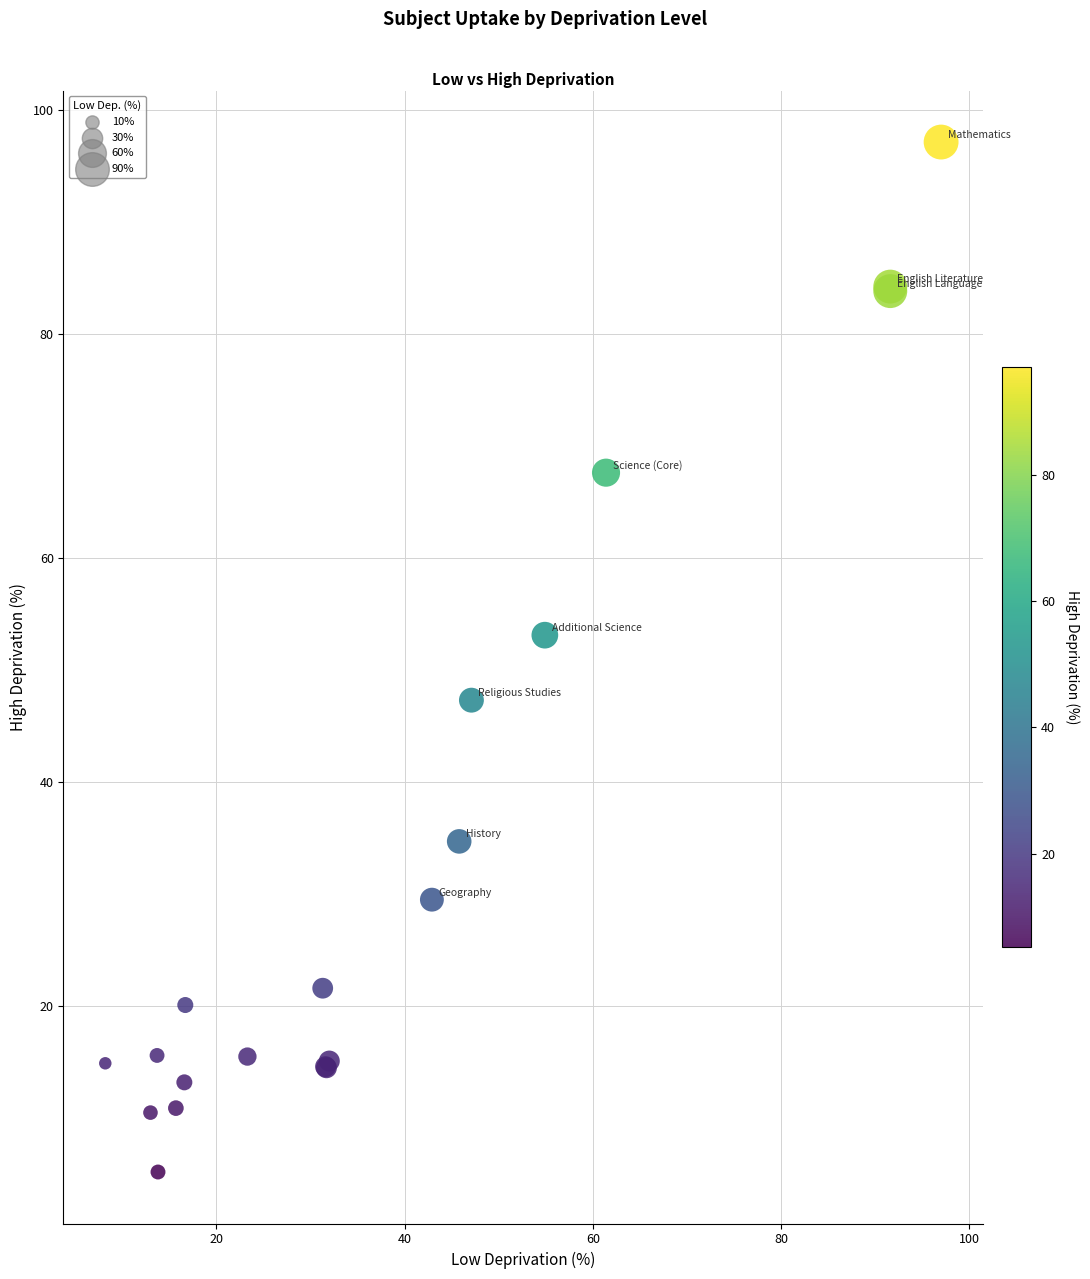

What Y value in the scatter plot is closest to 51?

53.1